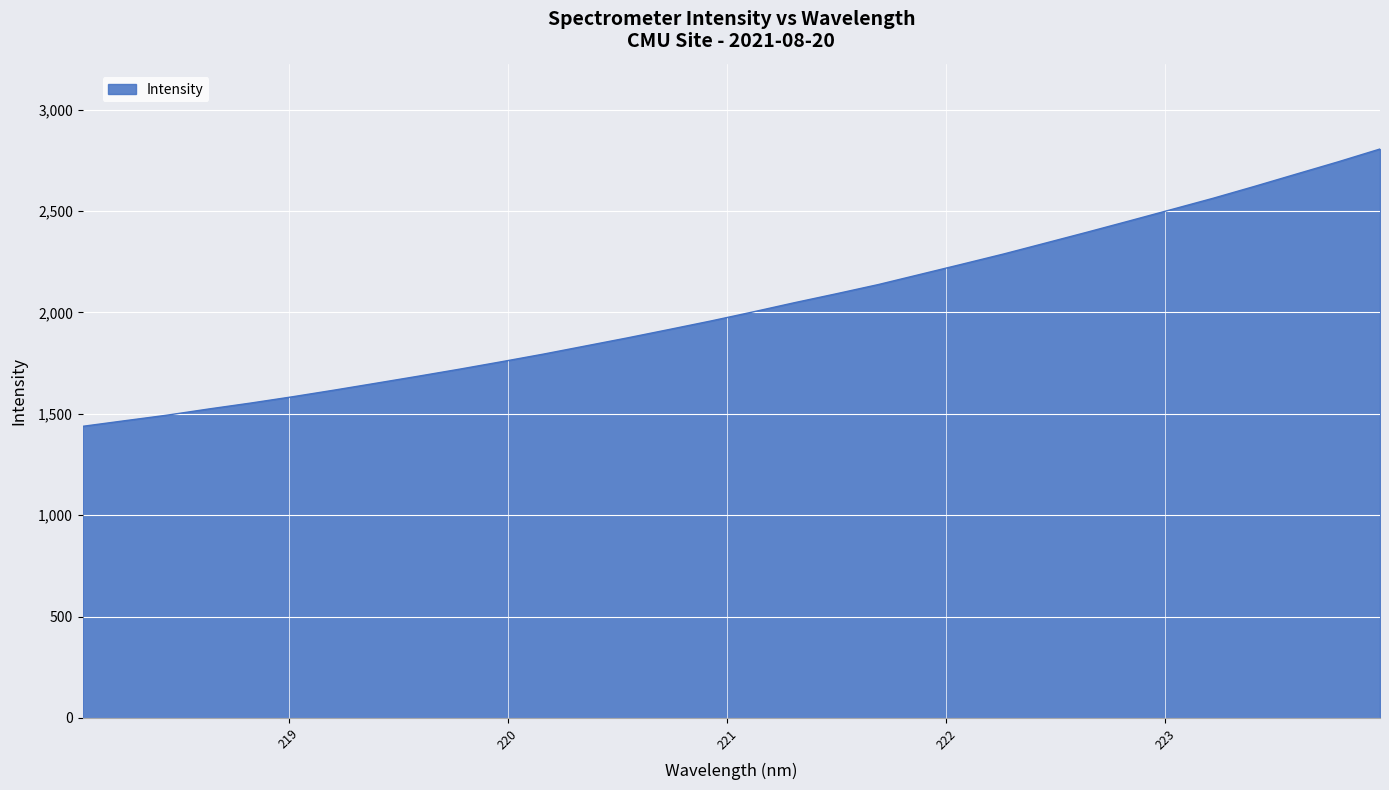

What is the smallest value displayed?

1438.2